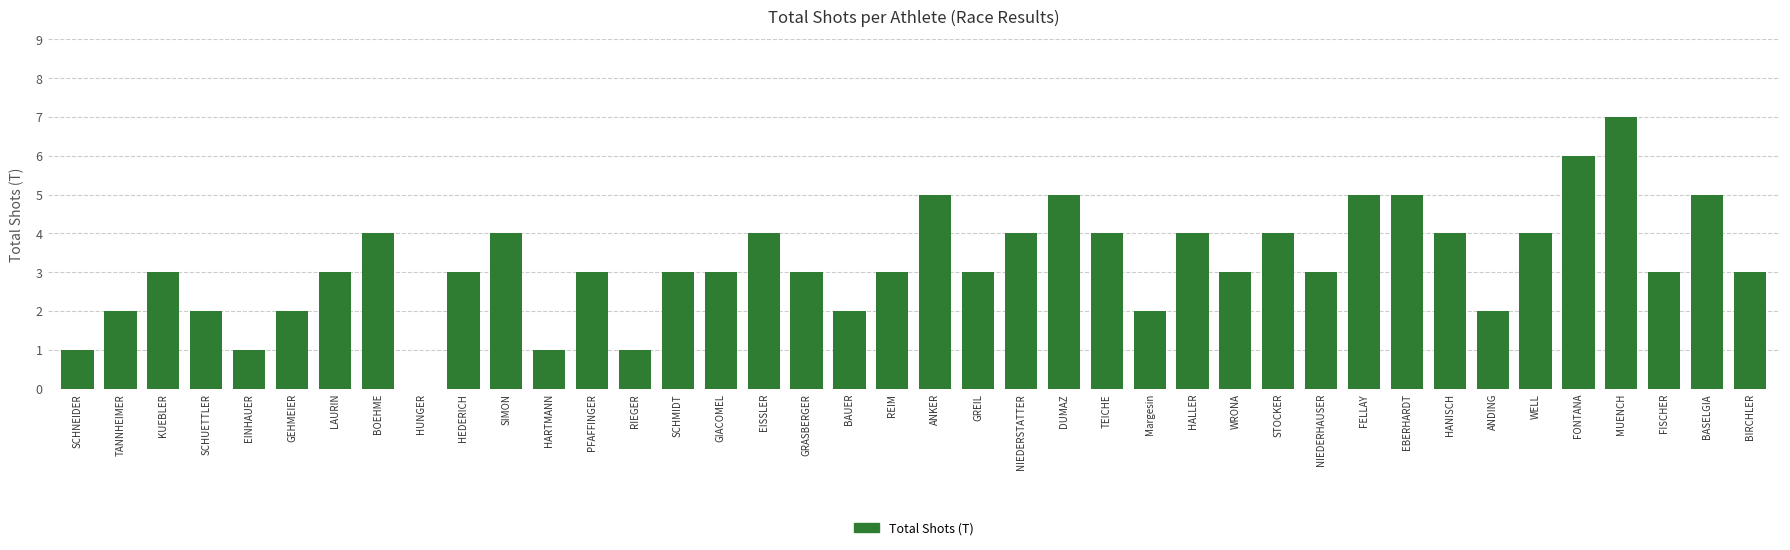

What is the approximate value at NIEDERSTATTER?

4